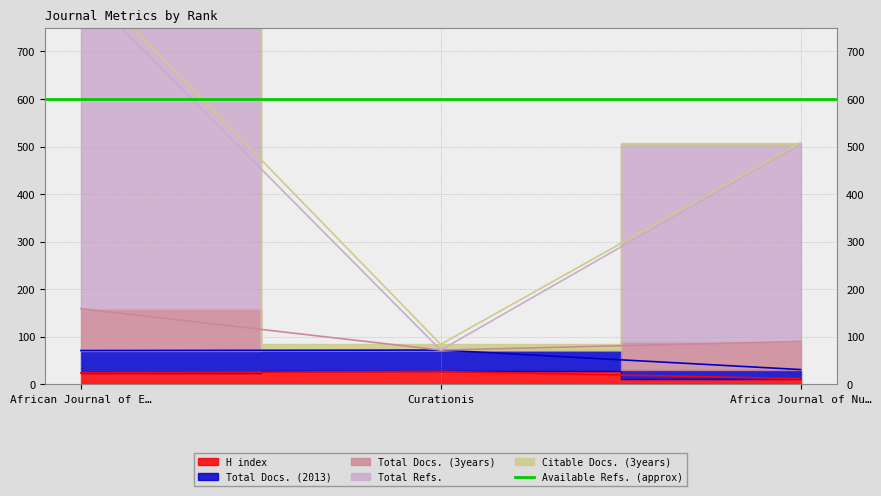

Is it true that H index equals 24 at African Journal of E…?

True